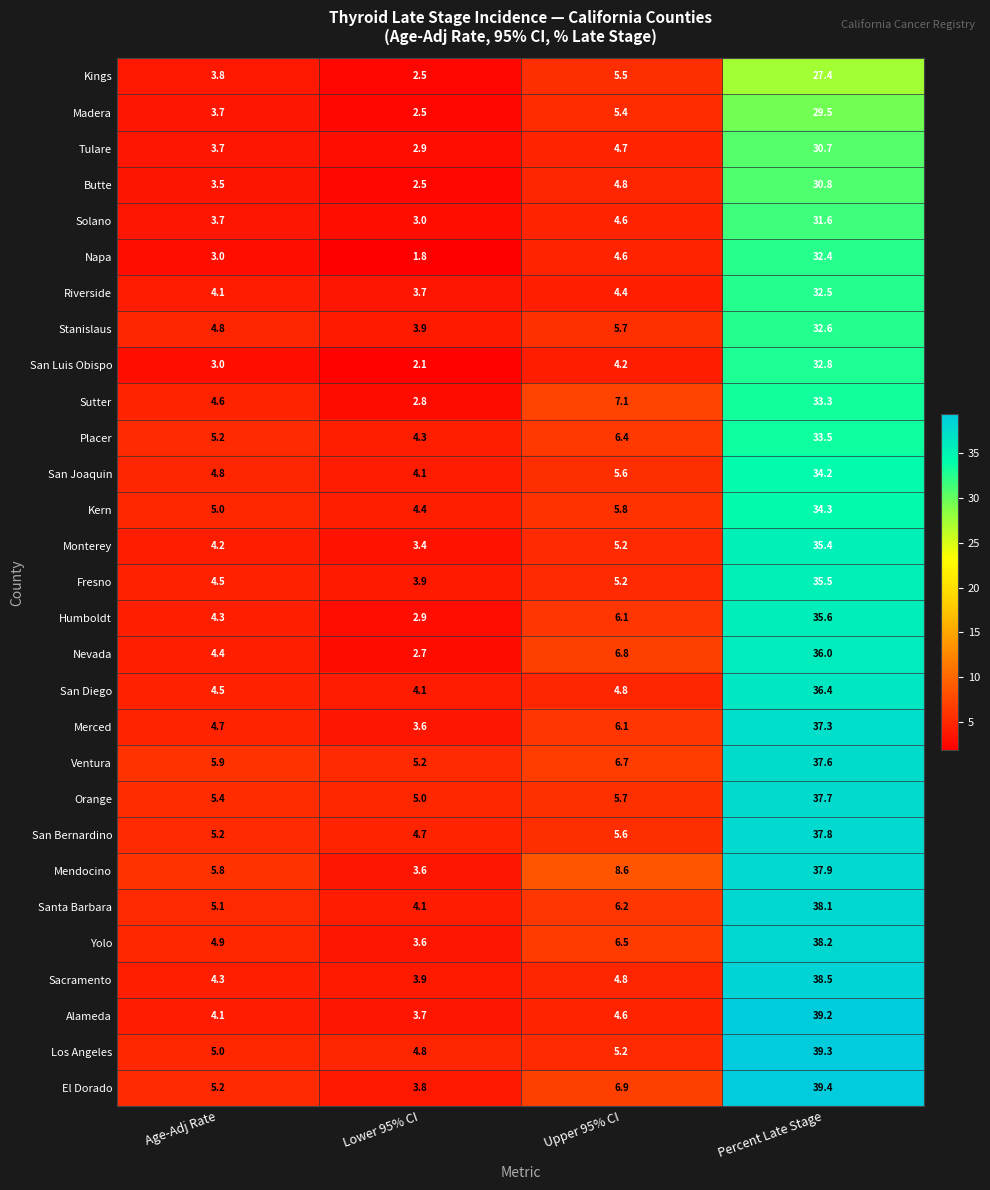

Which series has the widest spread of values?

El Dorado